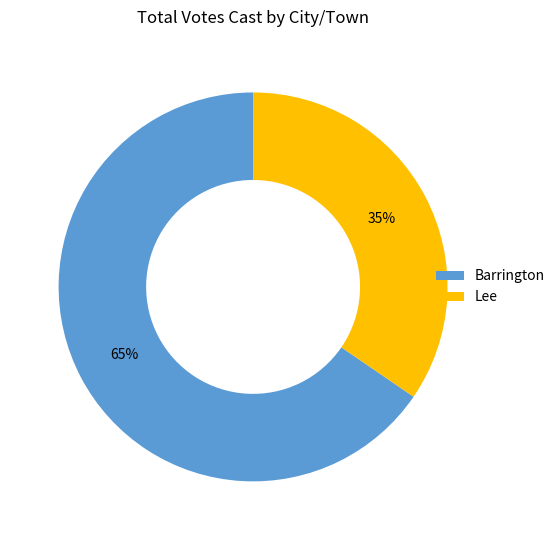

How many segments does this pie chart have?

2